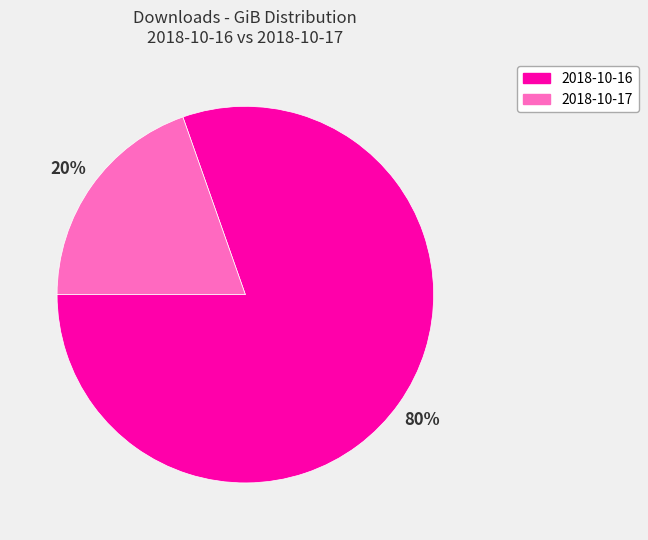

To the nearest percent, what is the combined percentage of 2018-10-16 and 2018-10-17?

100%